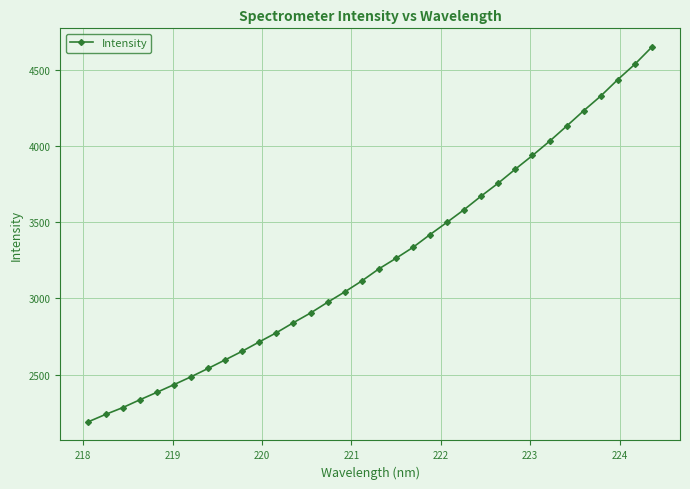

What is the sum of all values?

110349.9